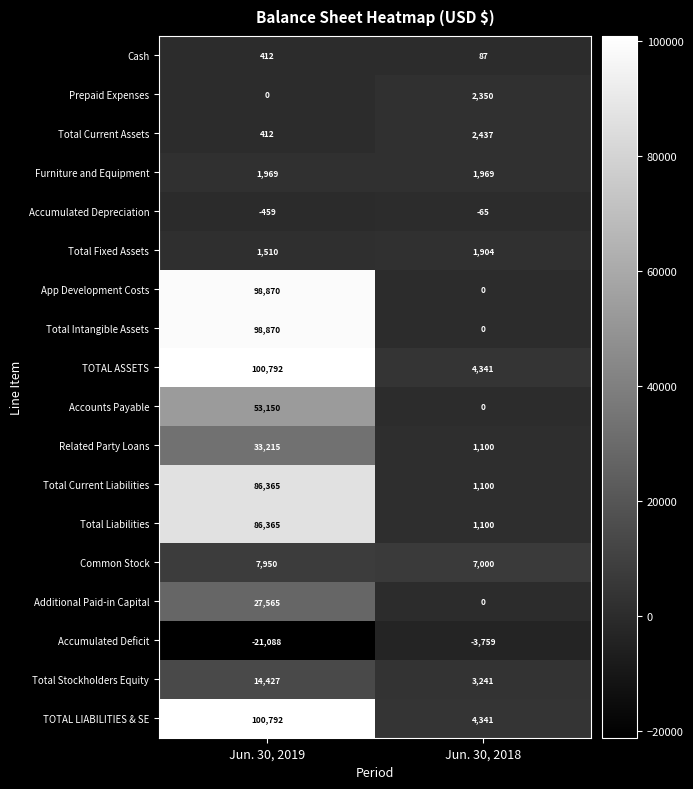

What is the total value across all series at Jun. 30, 2019?

691117